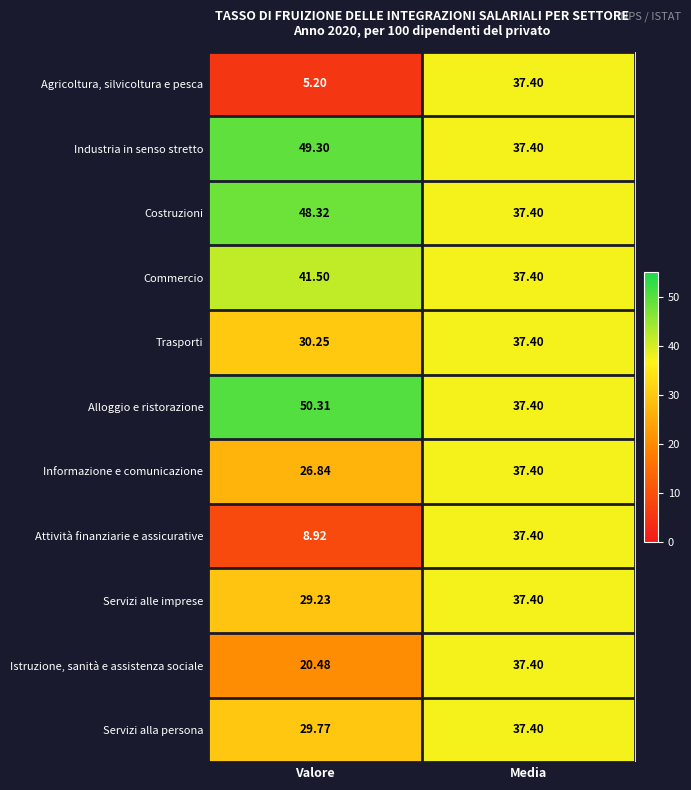

Which series has the largest total across all categories?

Alloggio e ristorazione